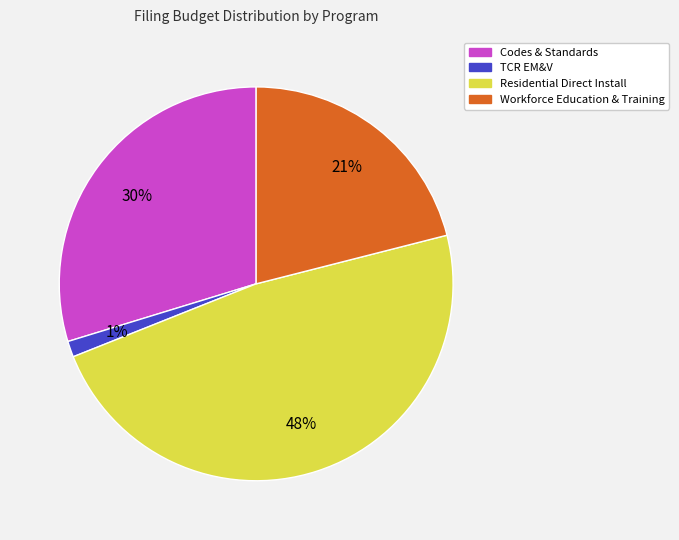

To the nearest percent, what is the average slice percentage?

25%